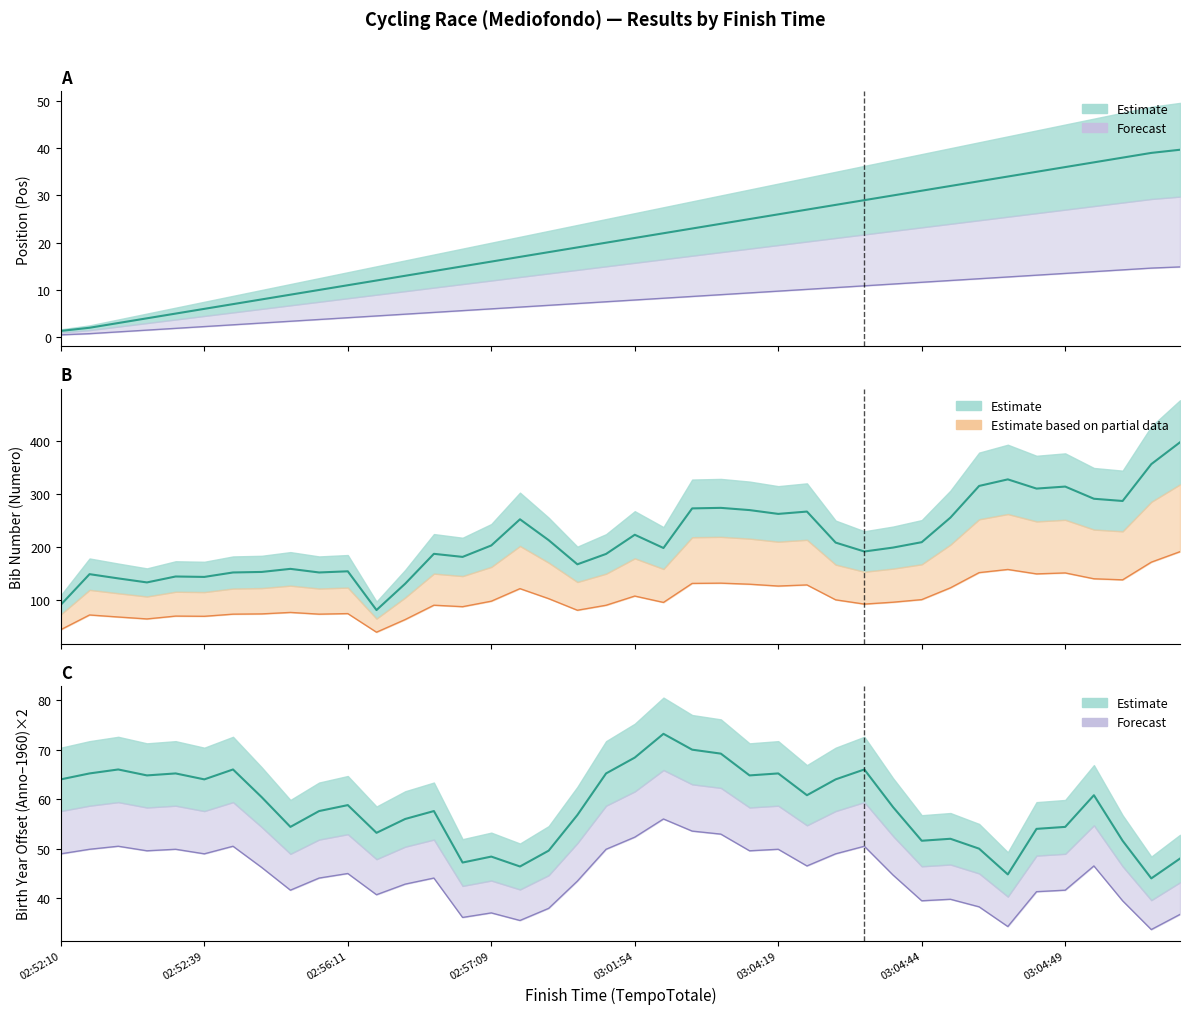

Where is Anno nearest to the value 58?

9